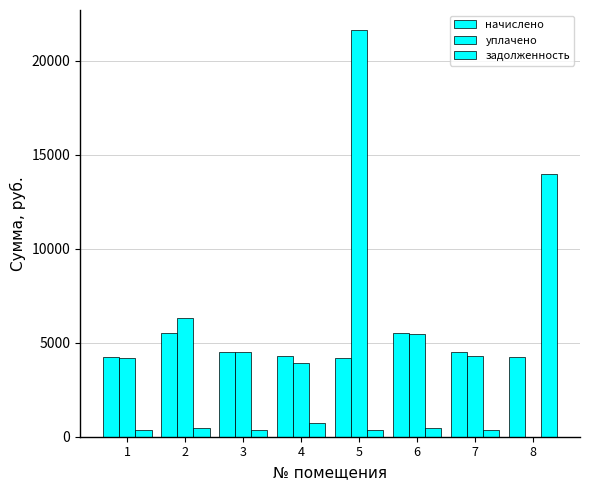

Count the number of data series in this chart.

3